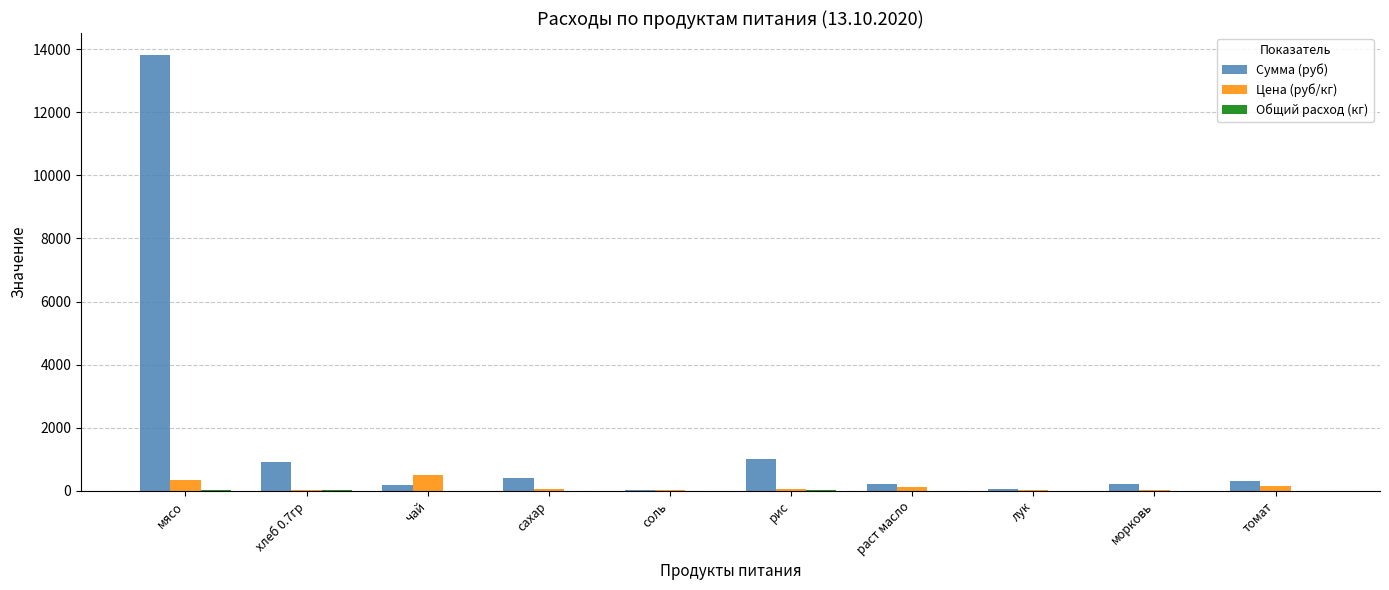

At which category is the sum across all series the highest?

мясо